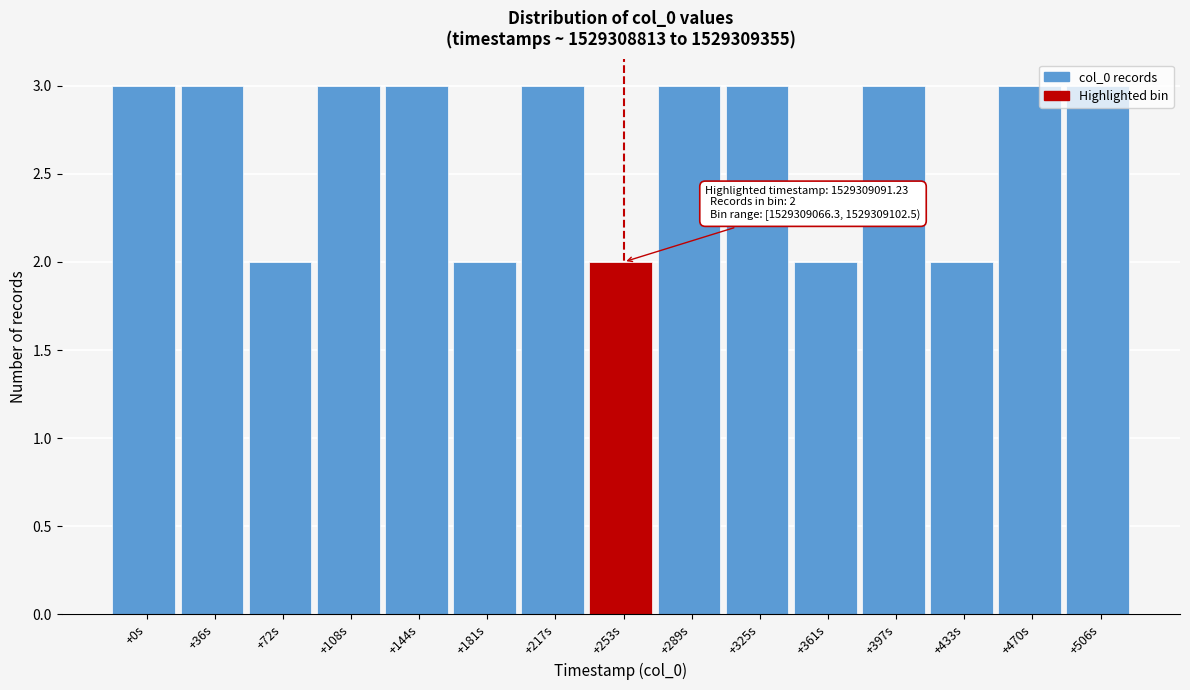

Which has a higher value, +397s or +181s?

+397s